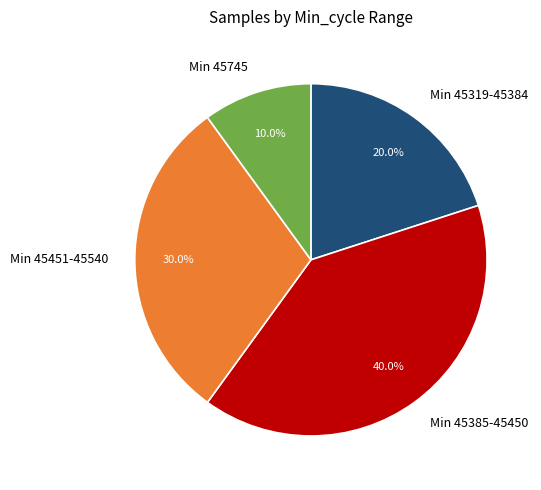

How many segments does this pie chart have?

4